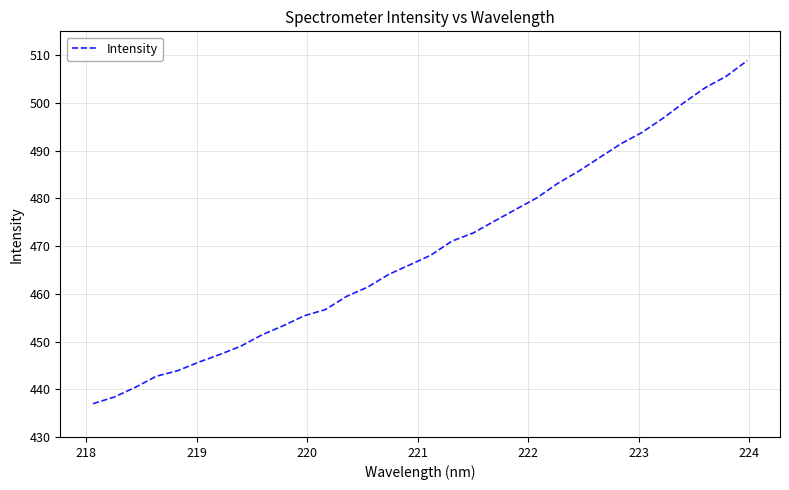

What is the difference between the maximum and minimum values?

71.9